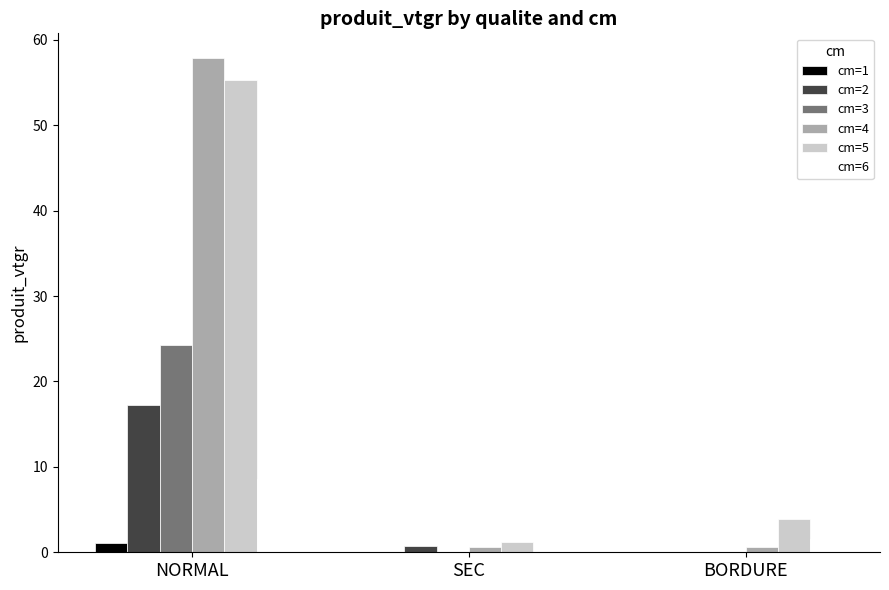

What is the average value of the cm=2 series?

6.0